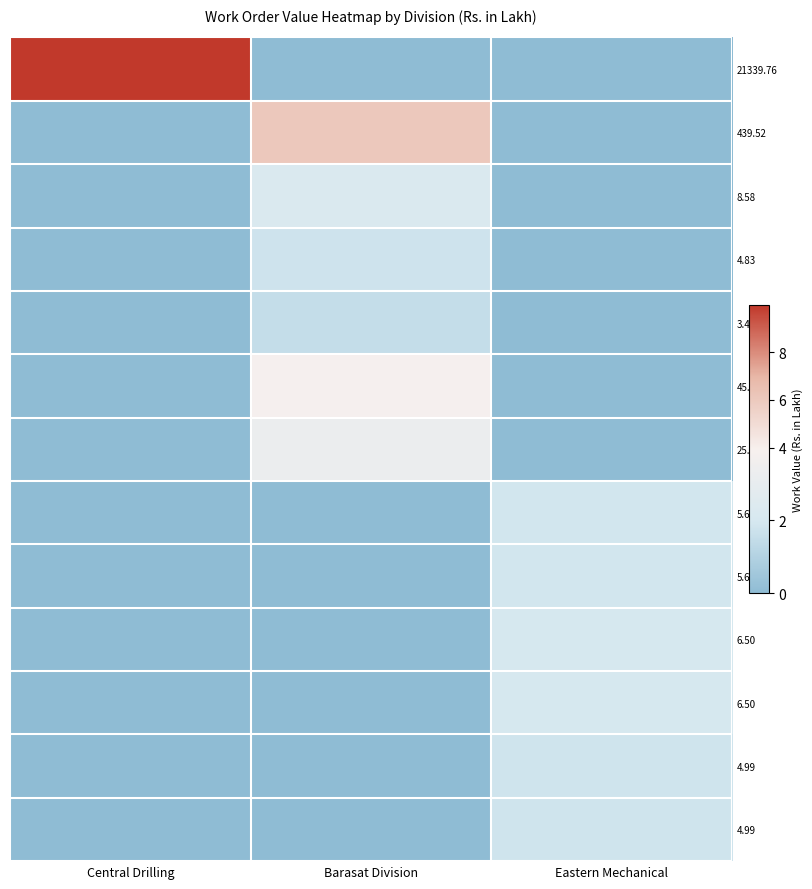

Which category has the lowest value across all series?

Barasat Division